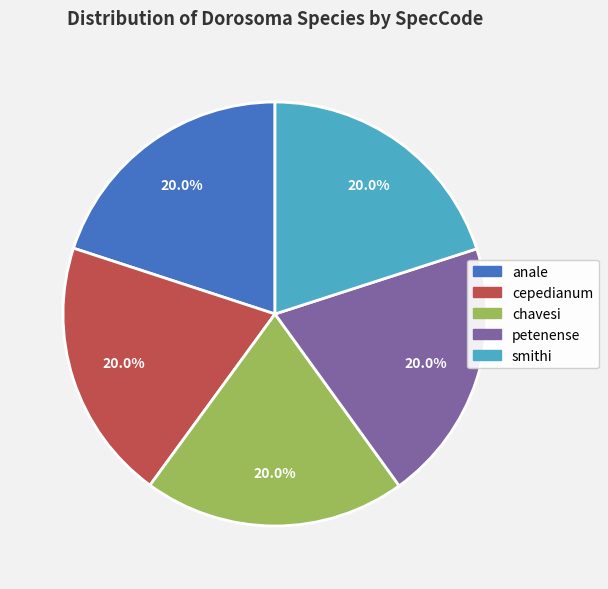

Does petenense represent more than half of the total?

No